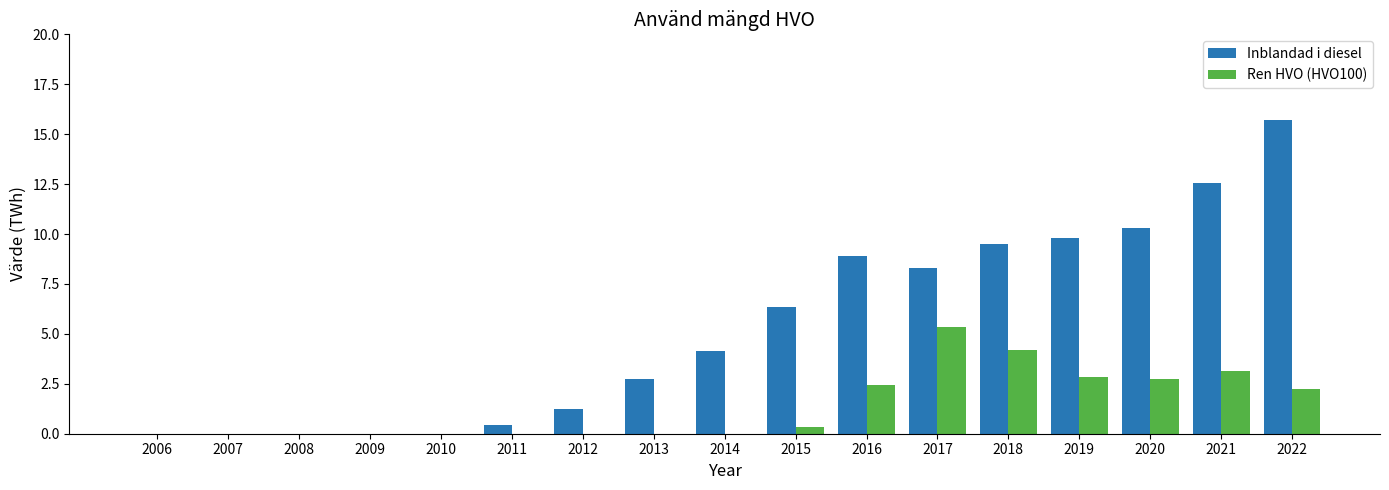

At which label is Ren HVO (HVO100) closest to 2?

2022